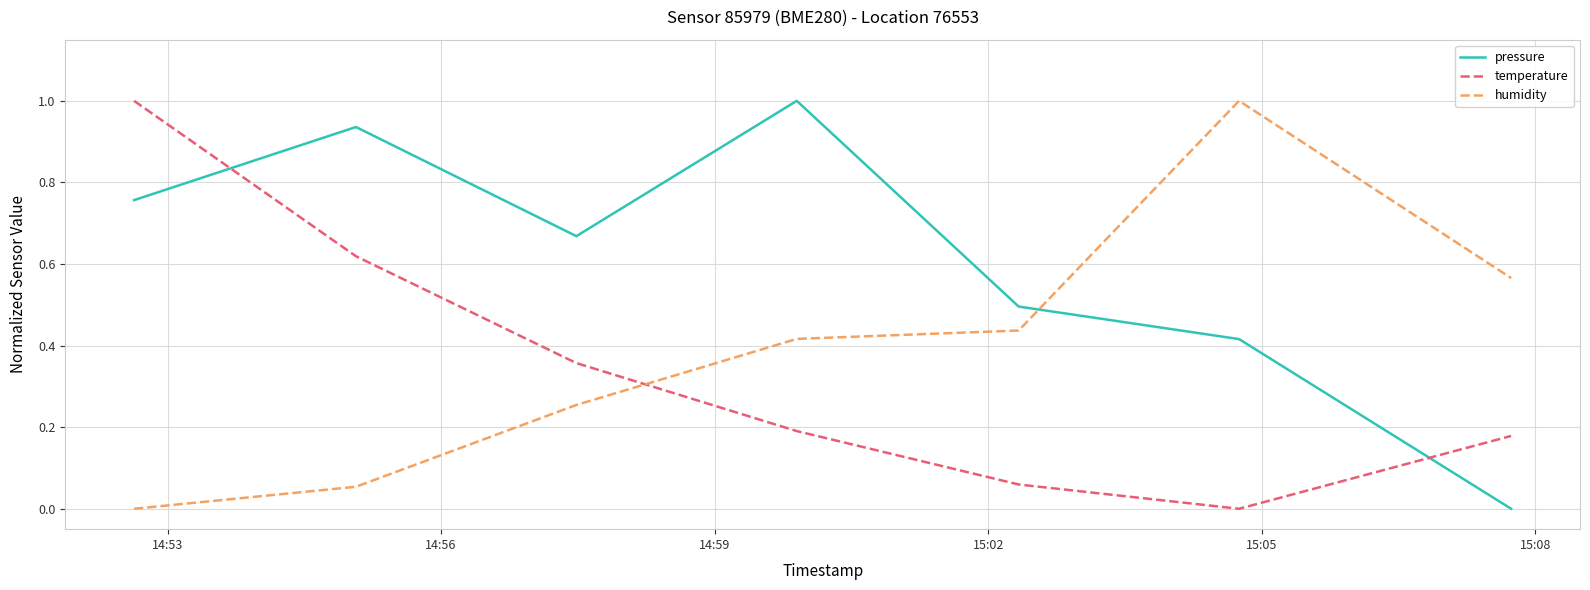

What is the difference between the maximum and minimum values in the humidity series?

1.0